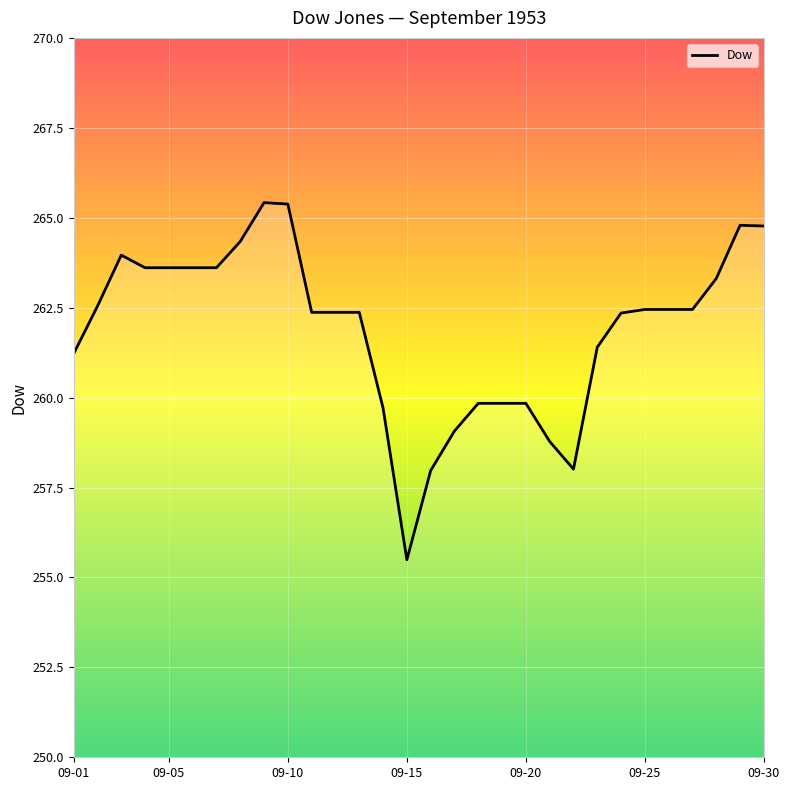

True or false: the data has more than 0 interior local peaks.

True